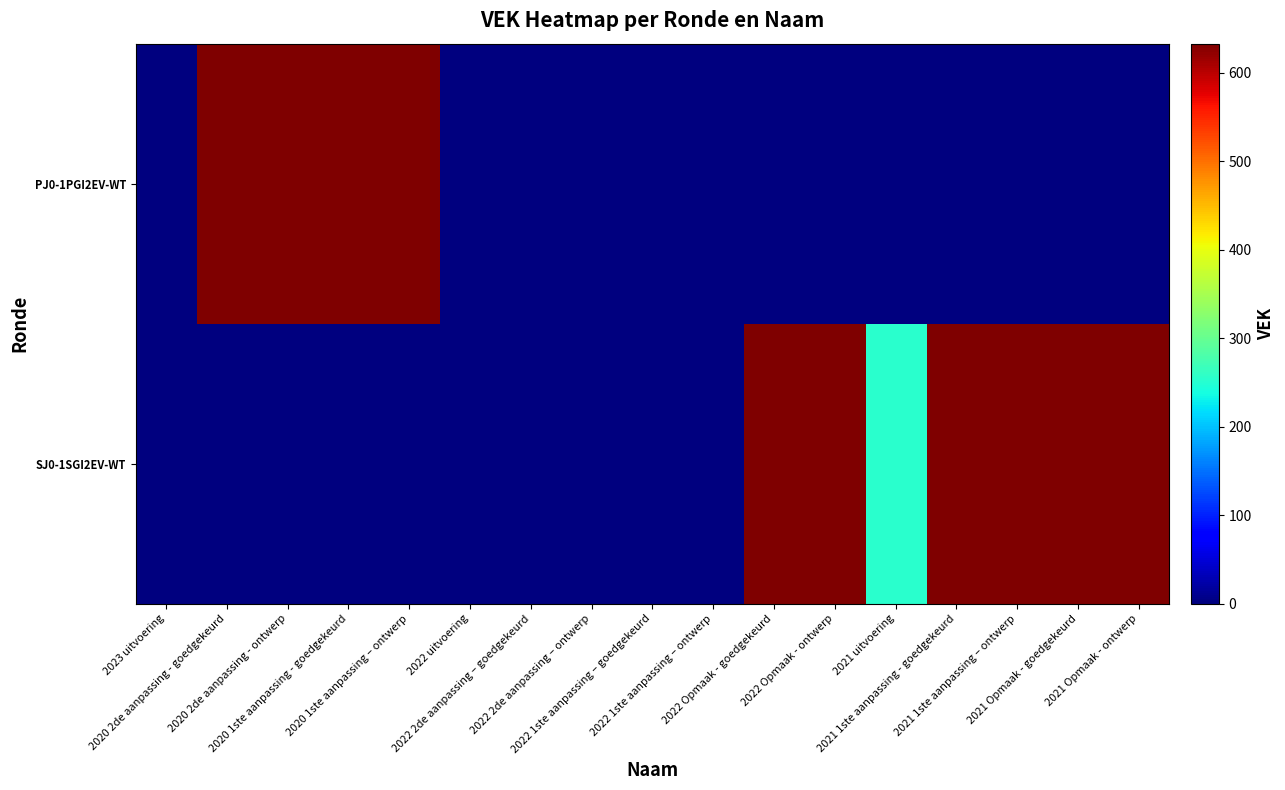

Between 2022 2de aanpassing – goedgekeurd and 2022 1ste aanpassing – goedgekeurd, which series saw the biggest shift?

SJ0-1SGI2EV-WT